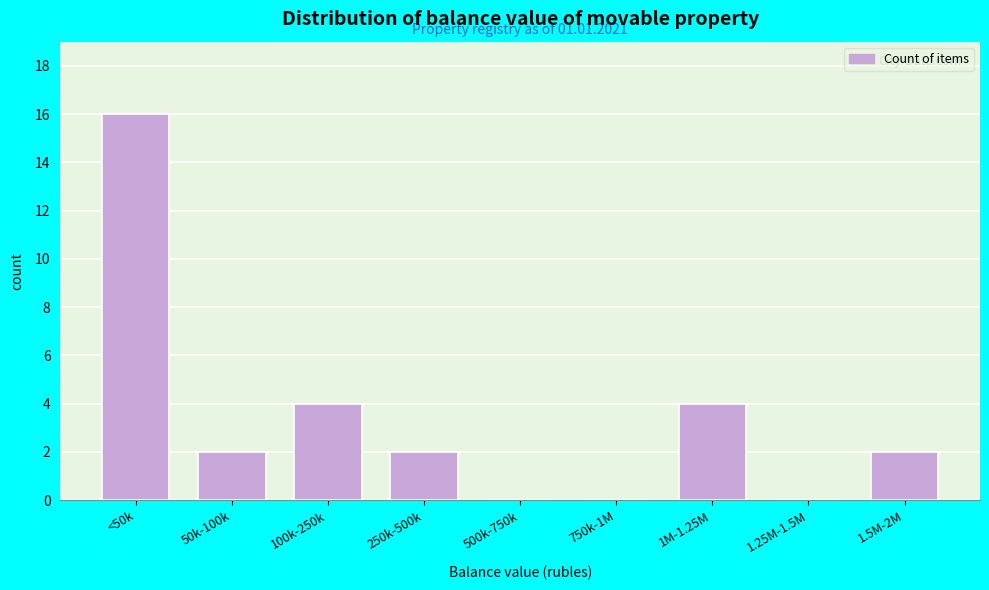

Reading left to right, list all the values displayed in this chart.

<50k=16	50k-100k=2	100k-250k=4	250k-500k=2	500k-750k=0	750k-1M=0	1M-1.25M=4	1.25M-1.5M=0	1.5M-2M=2